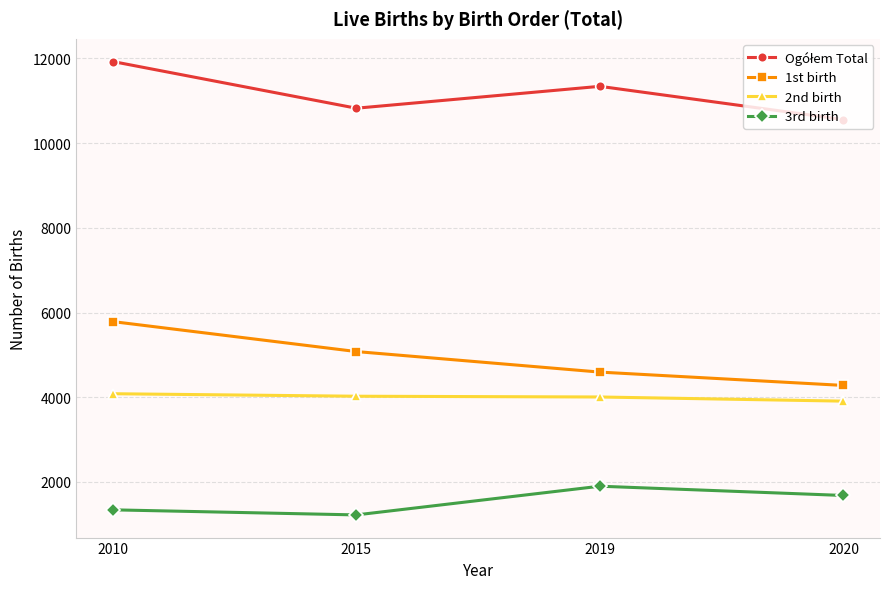

List the labels in order of 1st birth value, largest first.

2010, 2015, 2019, 2020